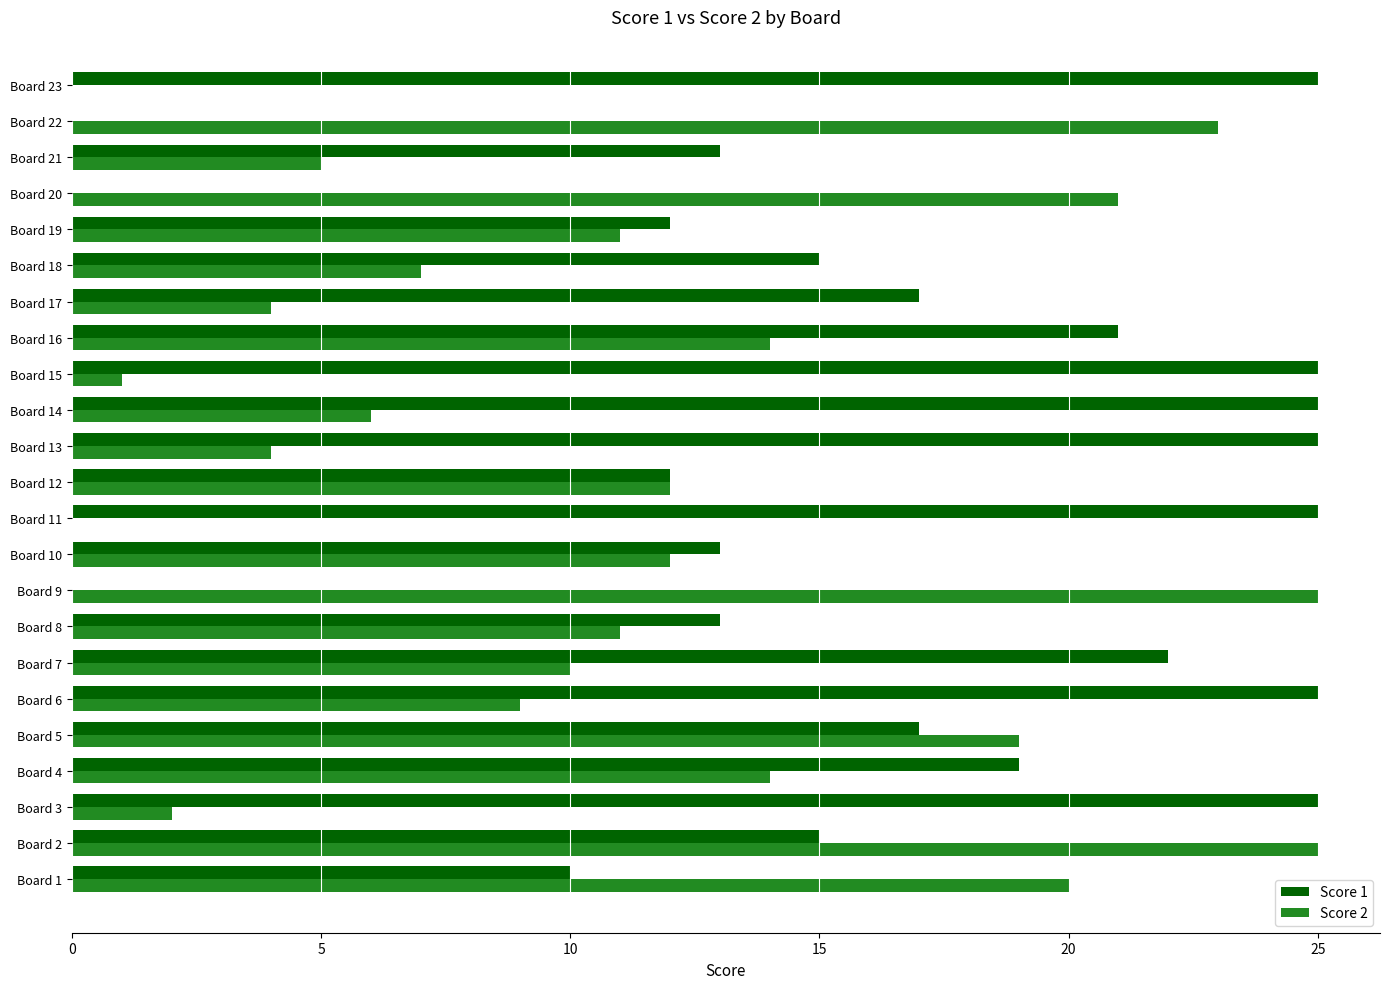

How many distinct data groups are displayed?

2